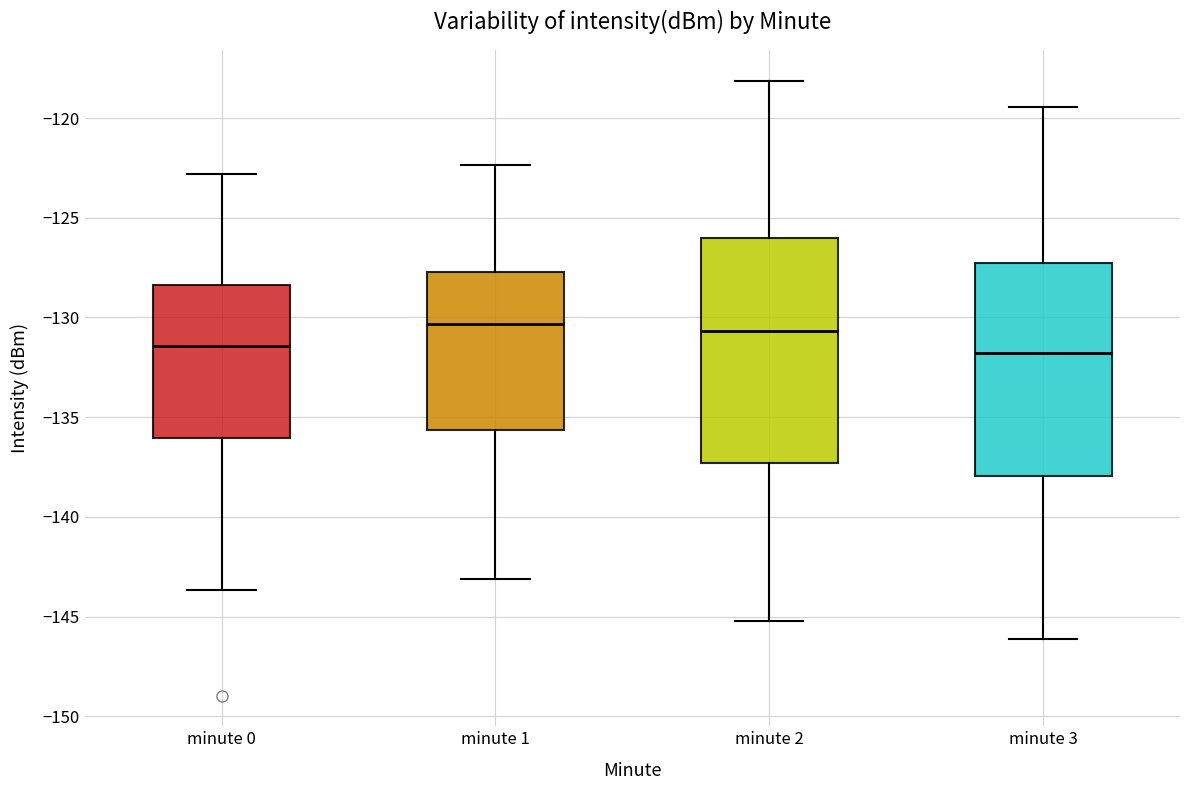

Reading left to right, read every box against the y-axis: the position of its median line, the range the box covers, and the ends of its whiskers. The values are not printed on the chart, so give them approximately, as read against the axis.

minute 0: median -131.5, box -136.0 to -128.5, whiskers -143.5 to -123.0
minute 1: median -130.5, box -135.5 to -127.5, whiskers -143.0 to -122.5
minute 2: median -130.5, box -137.5 to -126.0, whiskers -145.0 to -118.0
minute 3: median -132.0, box -138.0 to -127.5, whiskers -146.0 to -119.5